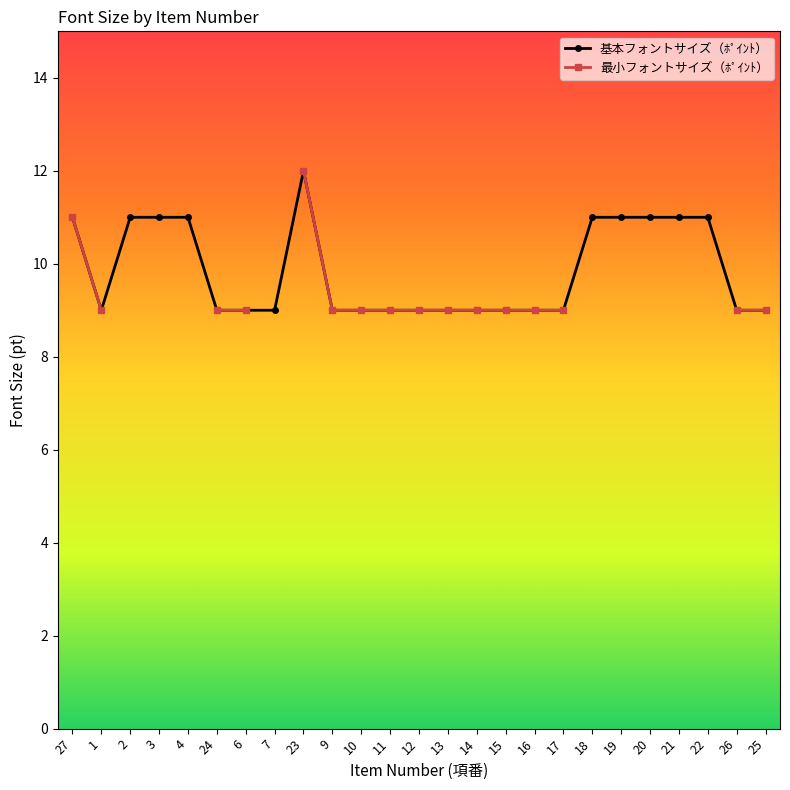

Which series has the widest spread of values?

基本フォントサイズ（ﾎﾟｲﾝﾄ）